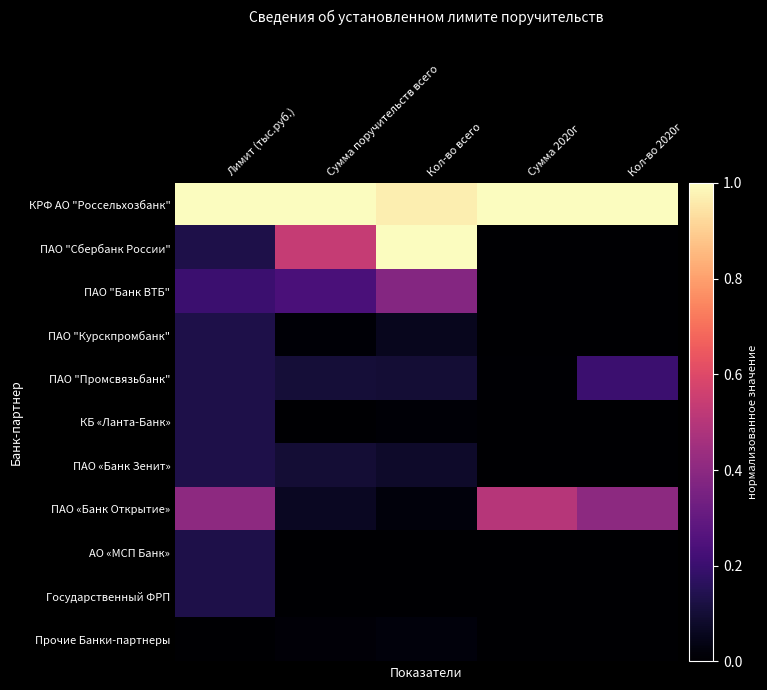

Which series changed the most between Сумма поручительств всего and Сумма 2020г?

ПАО "Сбербанк России"